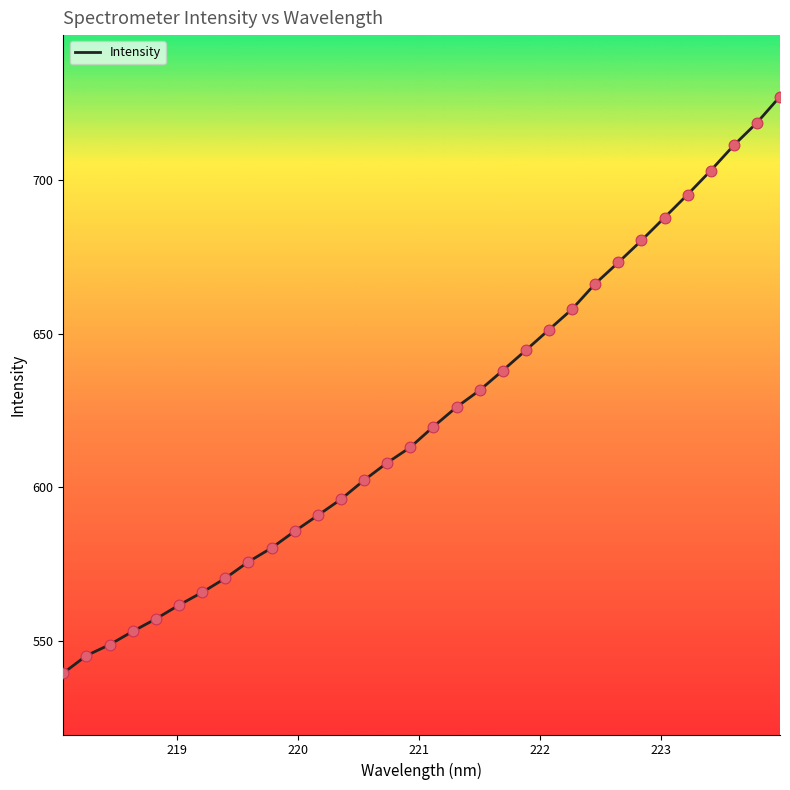

What is the maximum value shown in the chart?

727.3